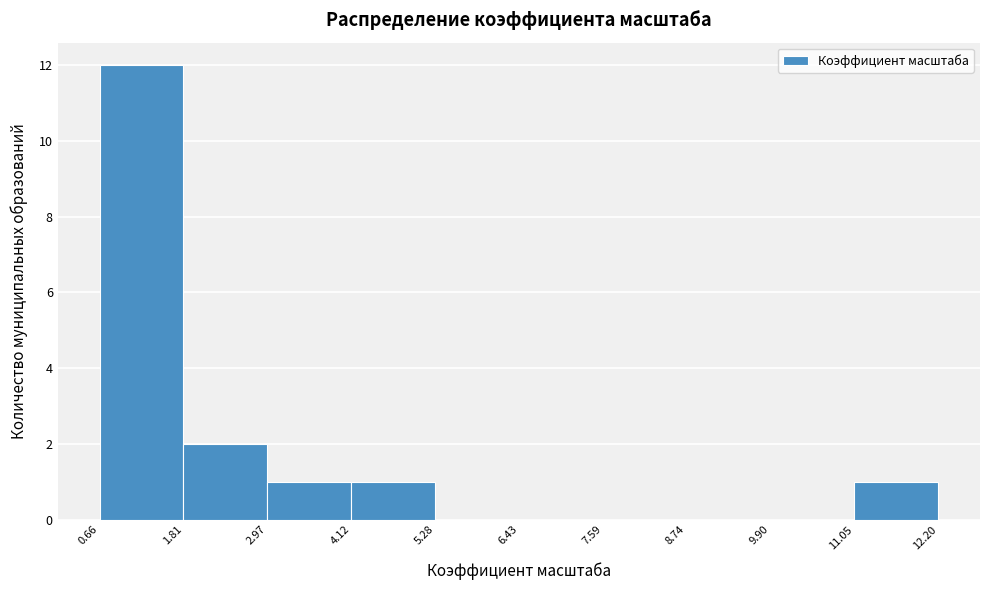

How tall is the bar that spans 1.81 to 2.97 on the x-axis? The values are not printed on the chart, so give them approximately, as read against the axis.

2